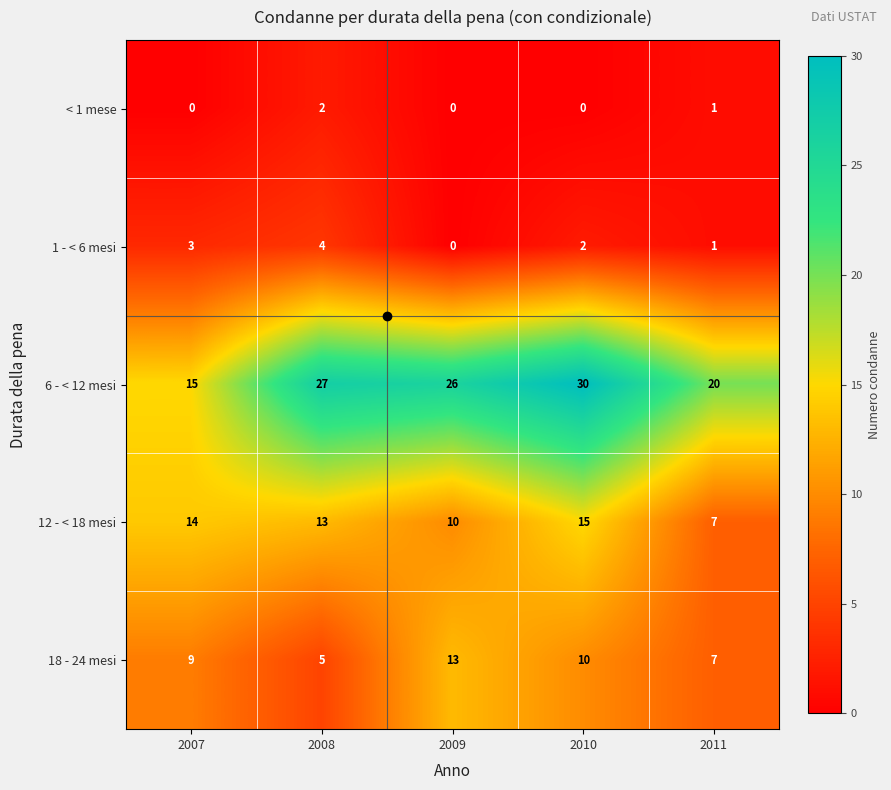

What value does the 1 - < 6 mesi series have at 2007?

3